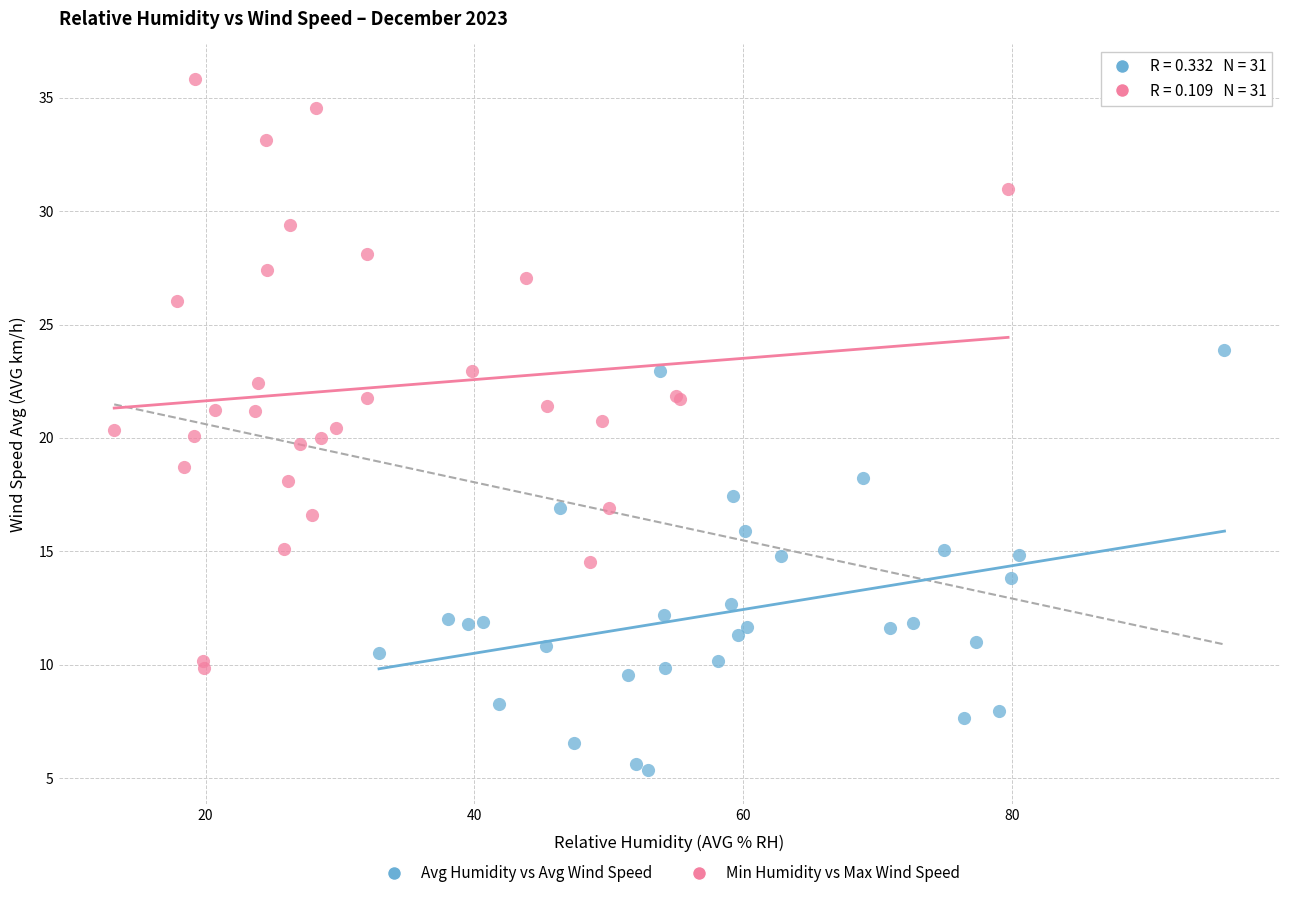

Which series contains the highest Y value?

Min Humidity vs Max Wind Speed